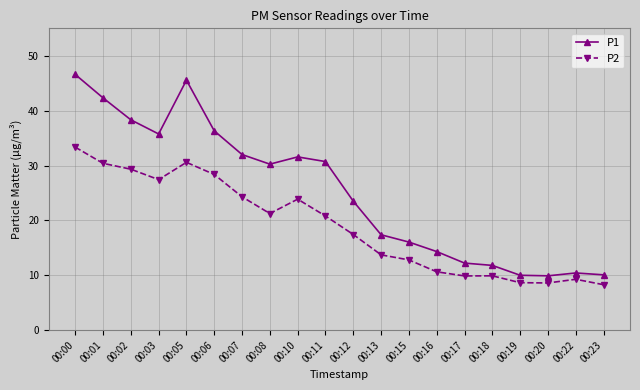

True or false: P1 and P2 intersect in this chart.

False